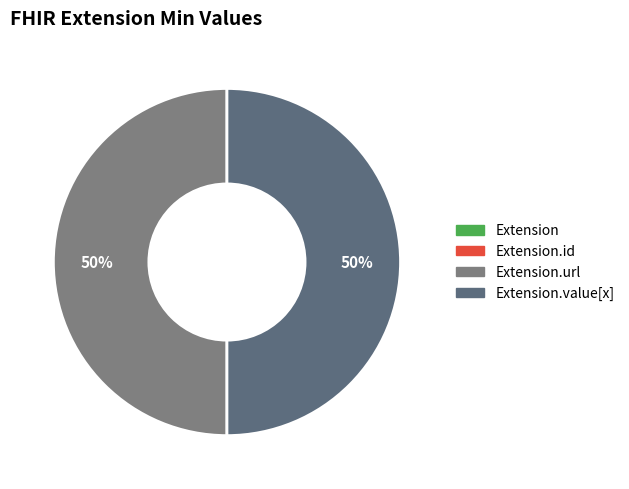

Combined, what portion of the pie is Extension and Extension.url?

50.0%